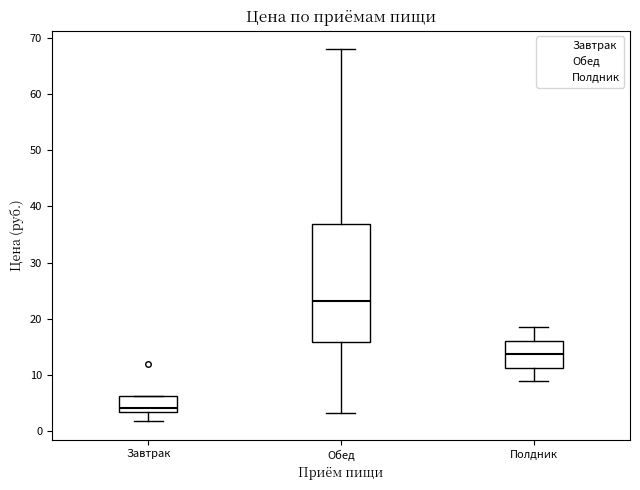

Where does the median line of the box for Обед sit on the y-axis? The values are not printed on the chart, so give them approximately, as read against the axis.

23